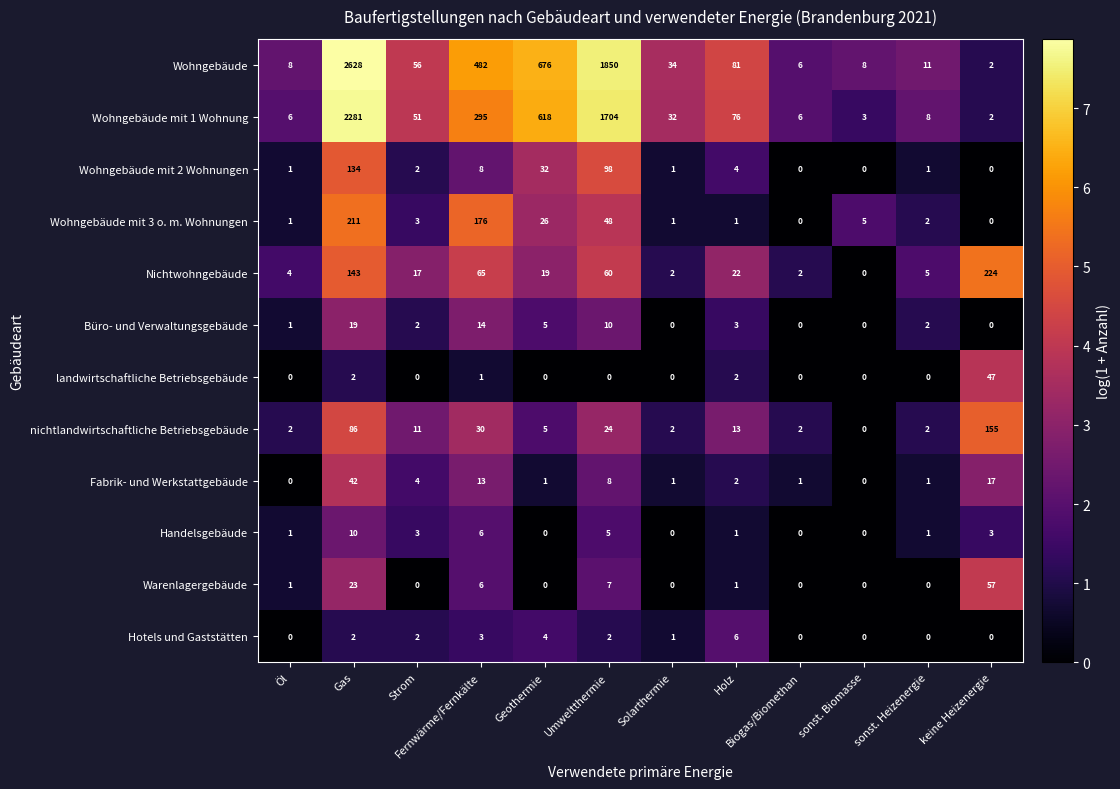

What is the difference between the highest and lowest values at Gas?

2626